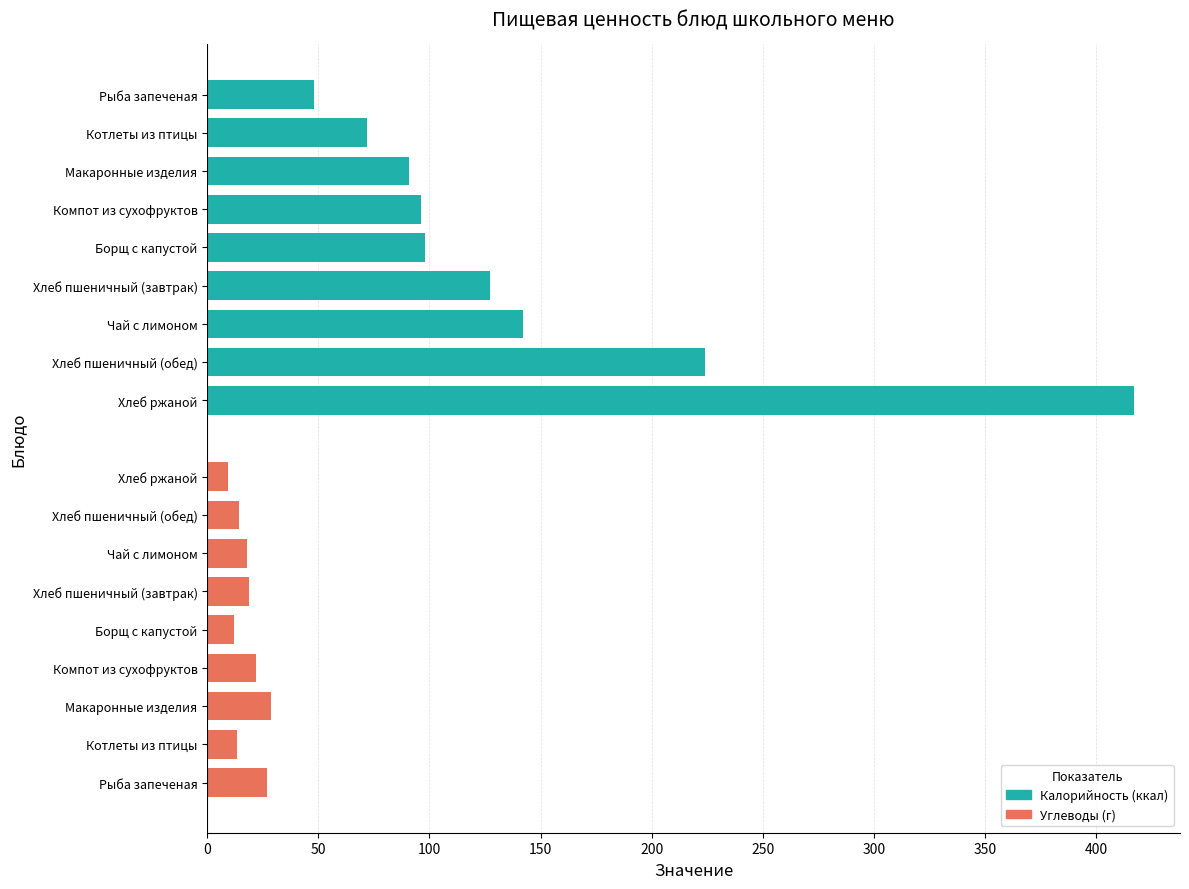

How many values in the Калорийность (ккал) series exceed 98?

5